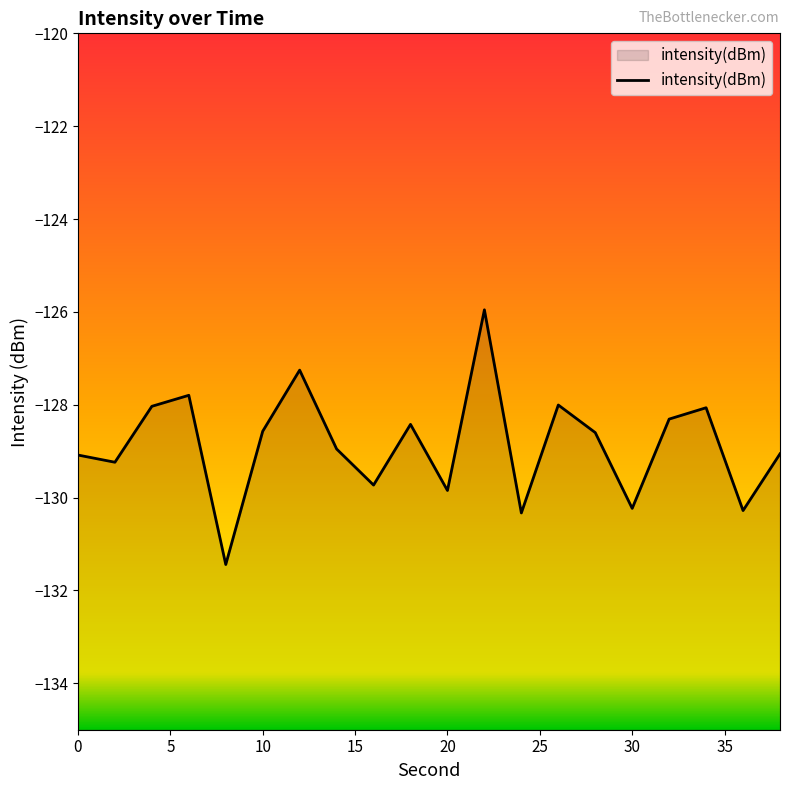

Is it true that the value at 20 is -129.8?

True